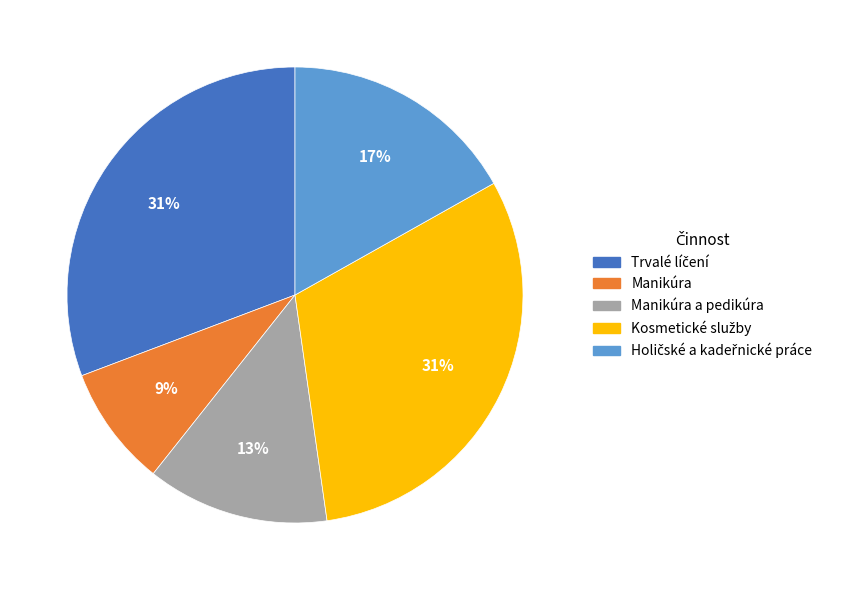

Combined, do Manikúra a pedikúra and Manikúra account for over 50%?

No